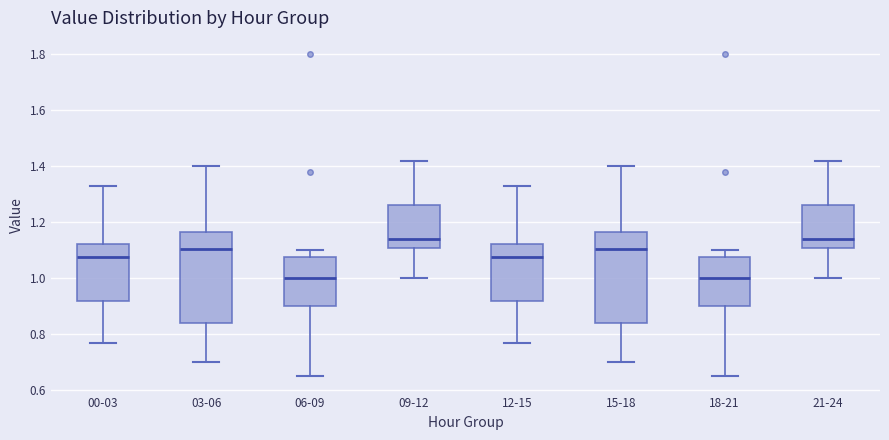

Where is the lower edge of the box for 18-21 on the y-axis? The values are not printed on the chart, so give them approximately, as read against the axis.

0.90